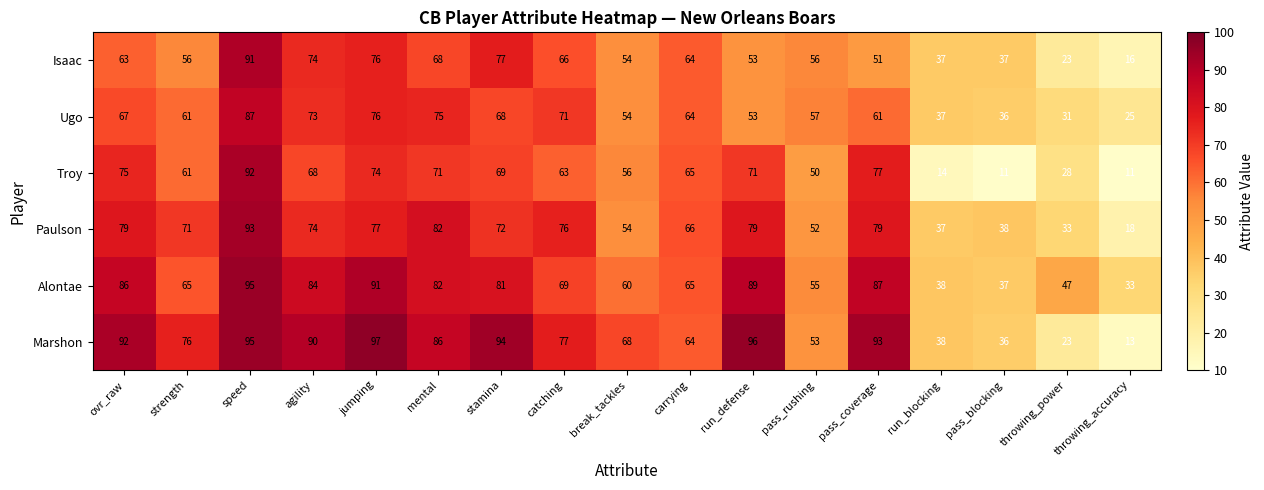

The Troy series shows 88 at carrying. True or false?

False